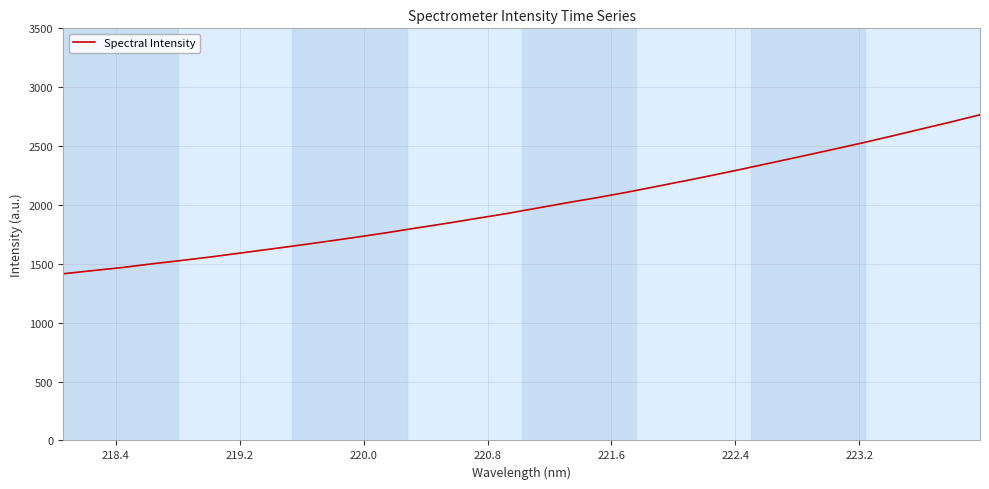

What is the maximum value shown in the chart?

2765.9